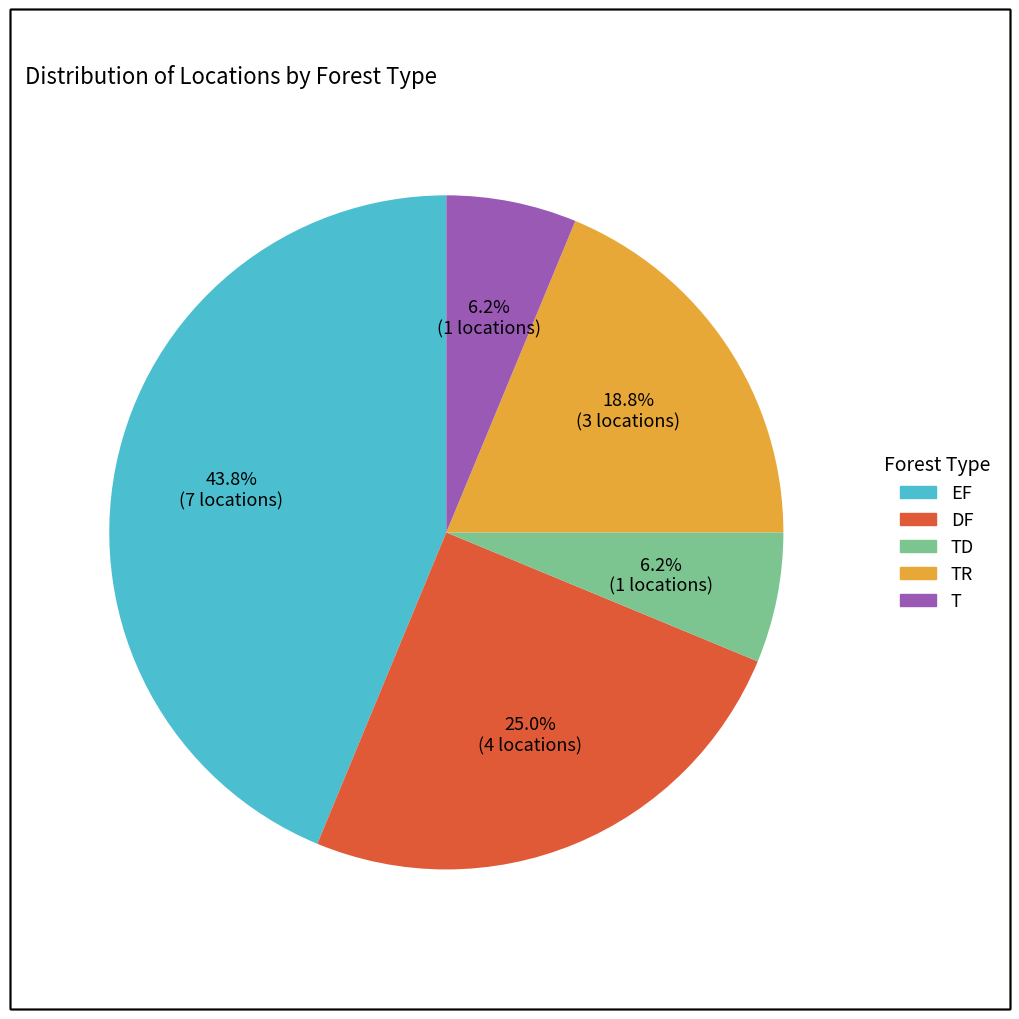

Is there a majority slice in this chart?

No